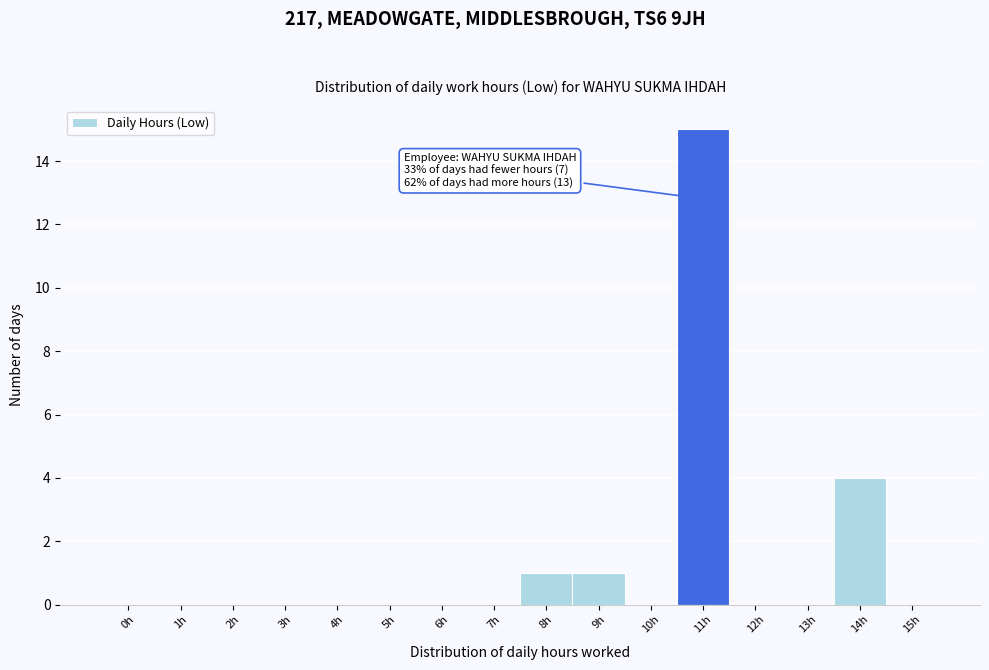

Reading left to right, what are all the values shown in this chart?

0h=0	1h=0	2h=0	3h=0	4h=0	5h=0	6h=0	7h=0	8h=1	9h=1	10h=0	11h=15	12h=0	13h=0	14h=4	15h=0